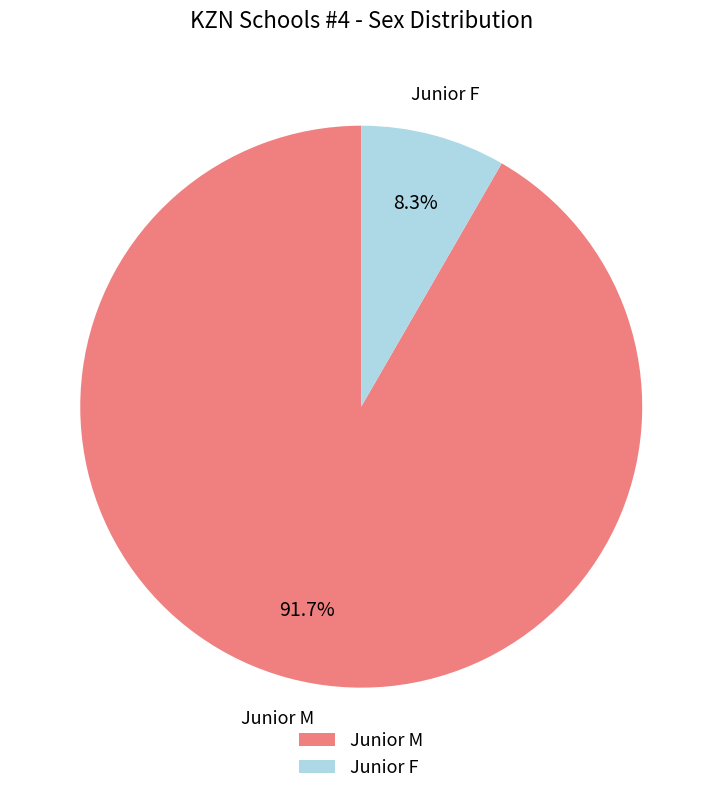

Which category has the biggest portion of the pie?

Junior M